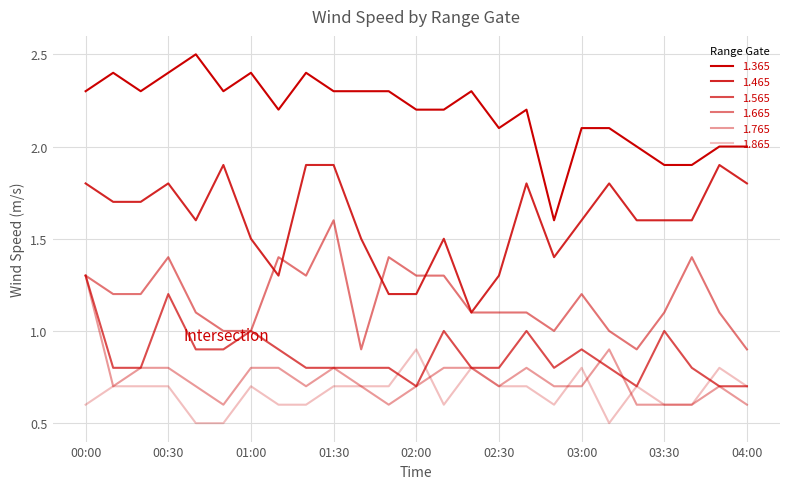

True or false: 1.365 and 1.665 intersect in this chart.

False